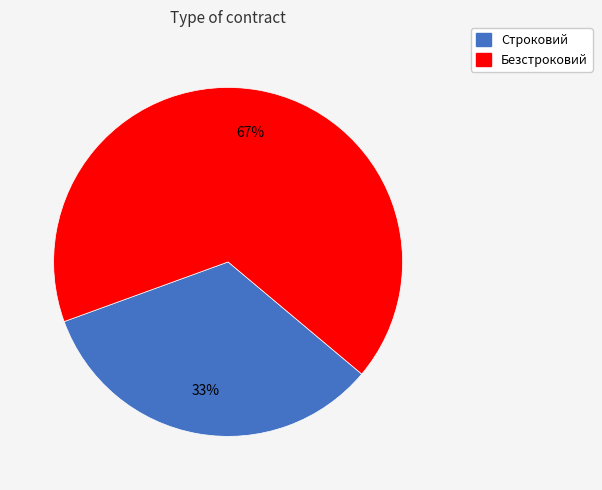

Is the sum of Безстроковий and Строковий greater than half?

Yes